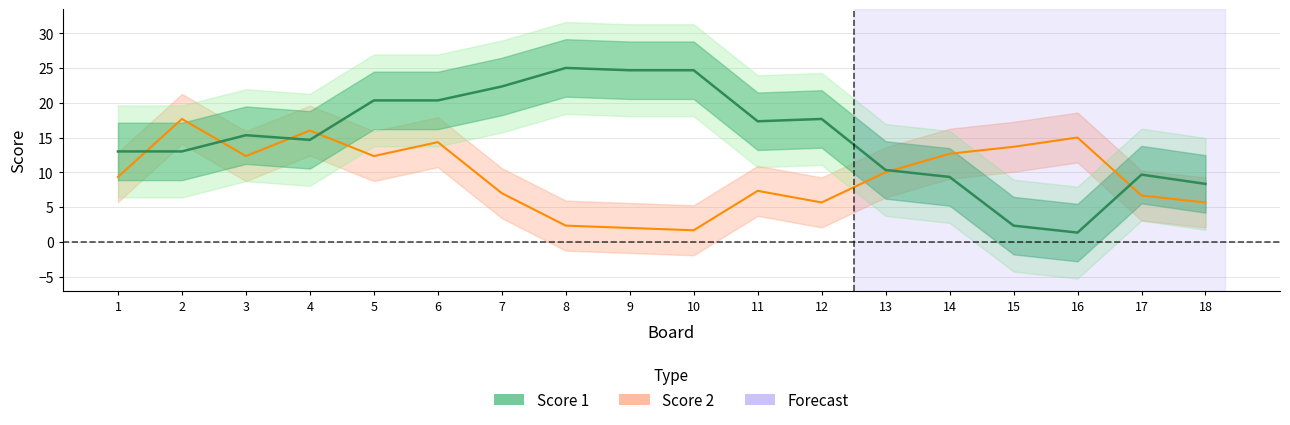

The value of Score 1 at 16 is 7. True or false?

False